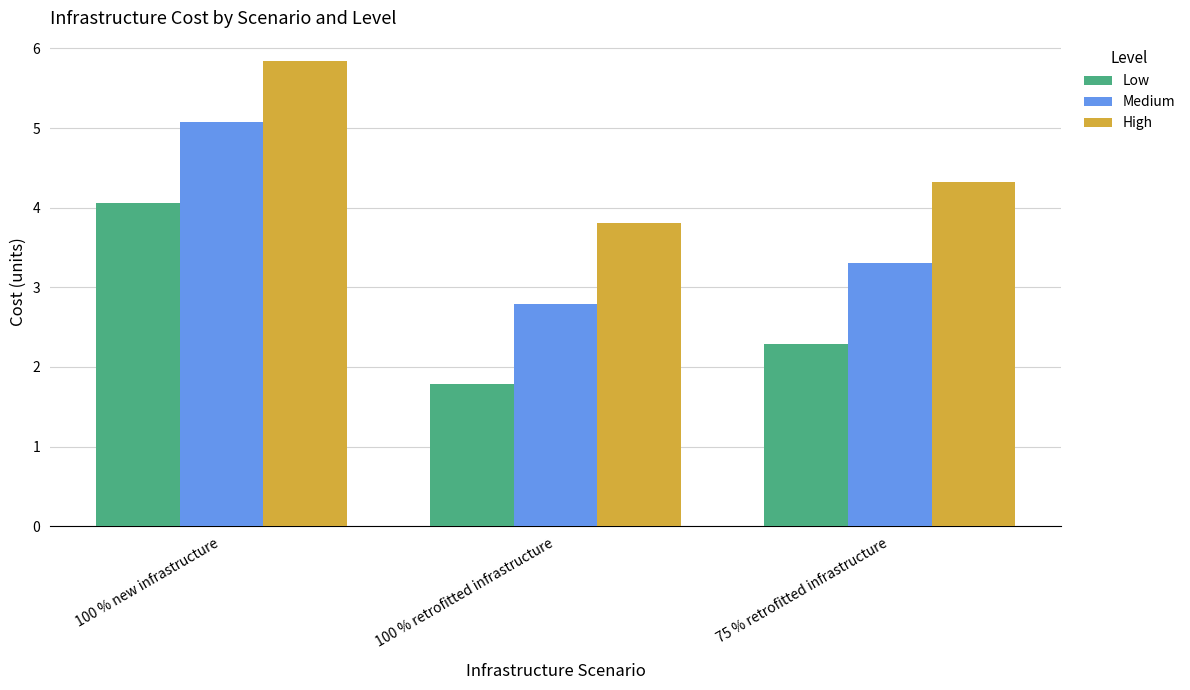

Are the bars grouped side by side (vs. stacked)?

Yes